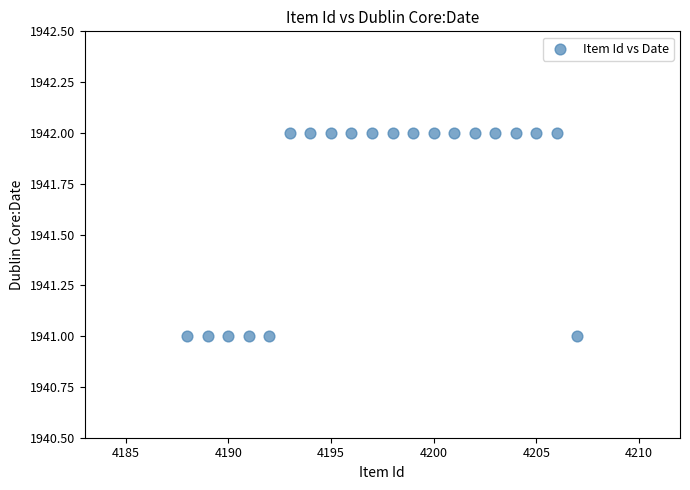

What is the range of X values (max minus min)?

19